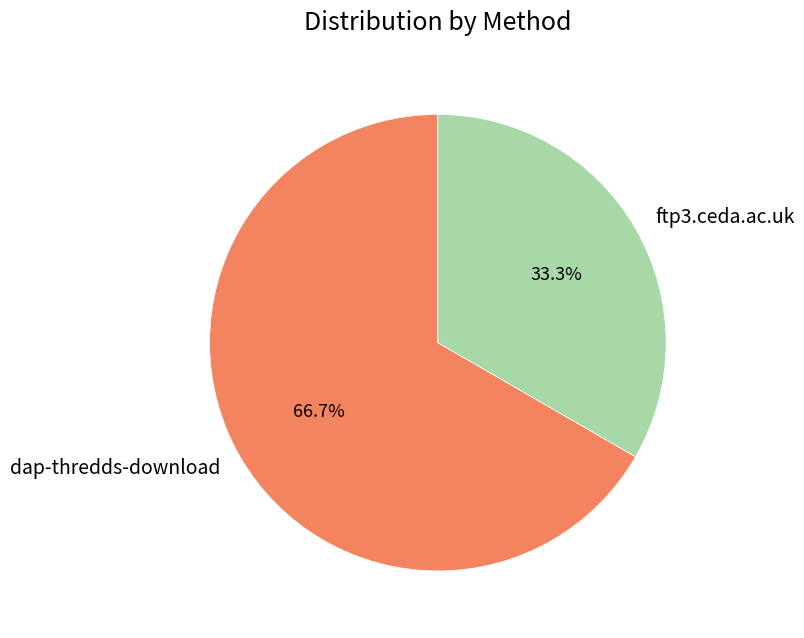

Between ftp3.ceda.ac.uk and dap-thredds-download, which is larger?

dap-thredds-download